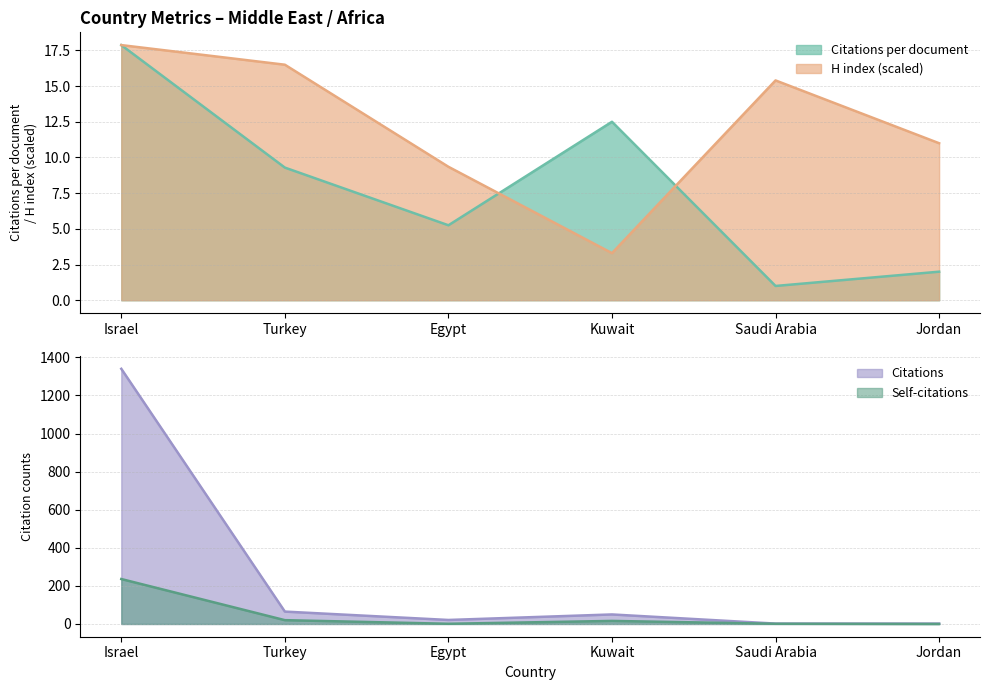

Rank the categories by Citations value from highest to lowest.

Israel, Turkey, Kuwait, Egypt, Saudi Arabia, Jordan